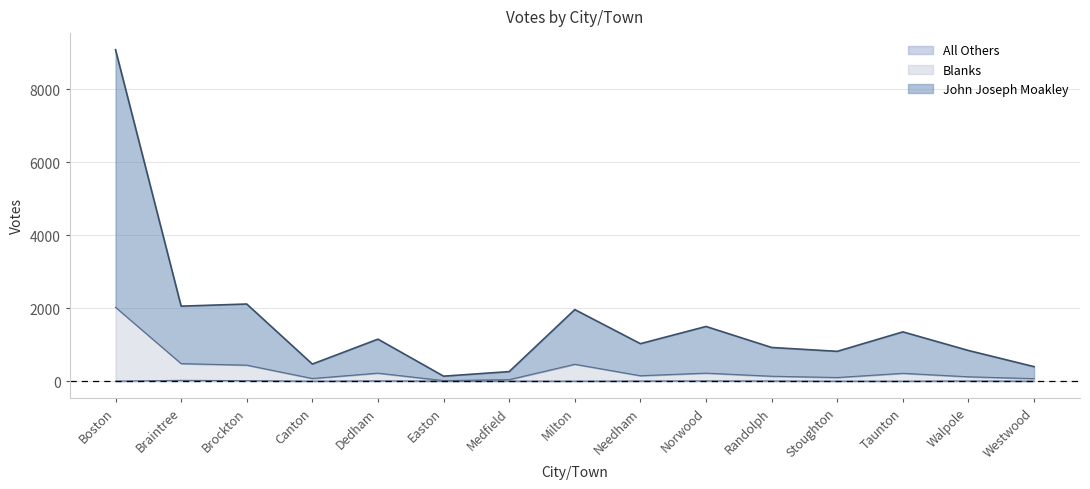

What is the label of the 12th point from the left?

Stoughton